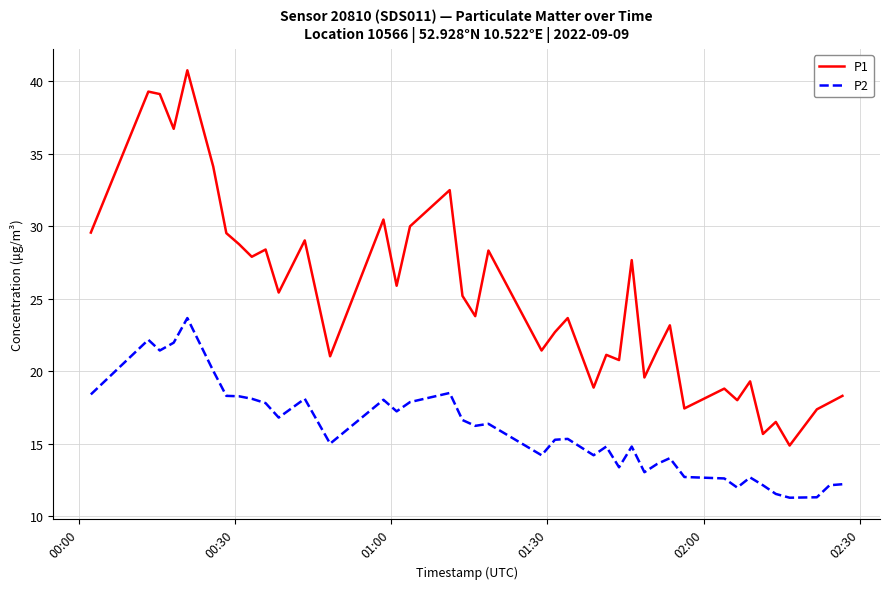

What is the difference between the second highest and second lowest values in the P2 series?

10.9